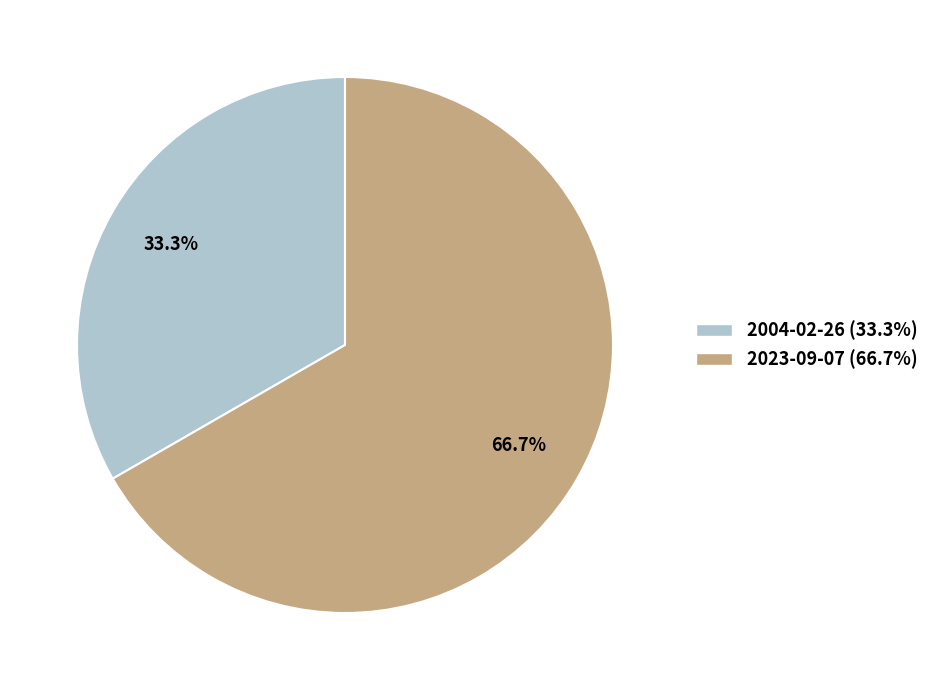

How many slices are in this pie chart?

2